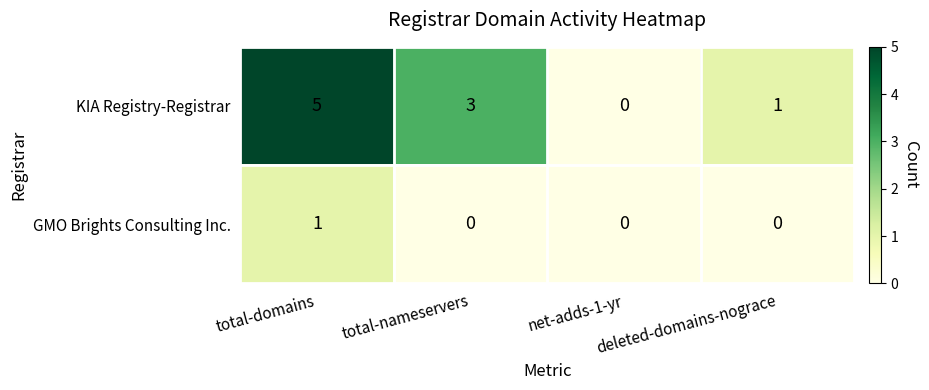

At which category is the sum across all series the highest?

total-domains